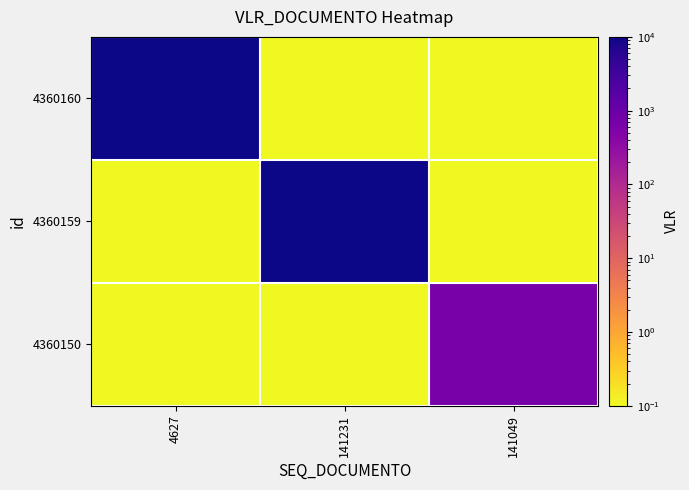

Which series changed the most between 4627 and 141231?

4360160